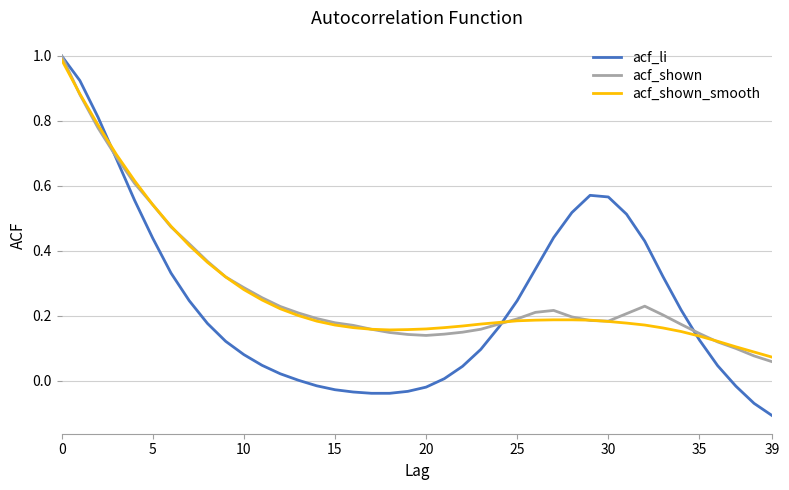

Which series has the widest spread of values?

acf_li